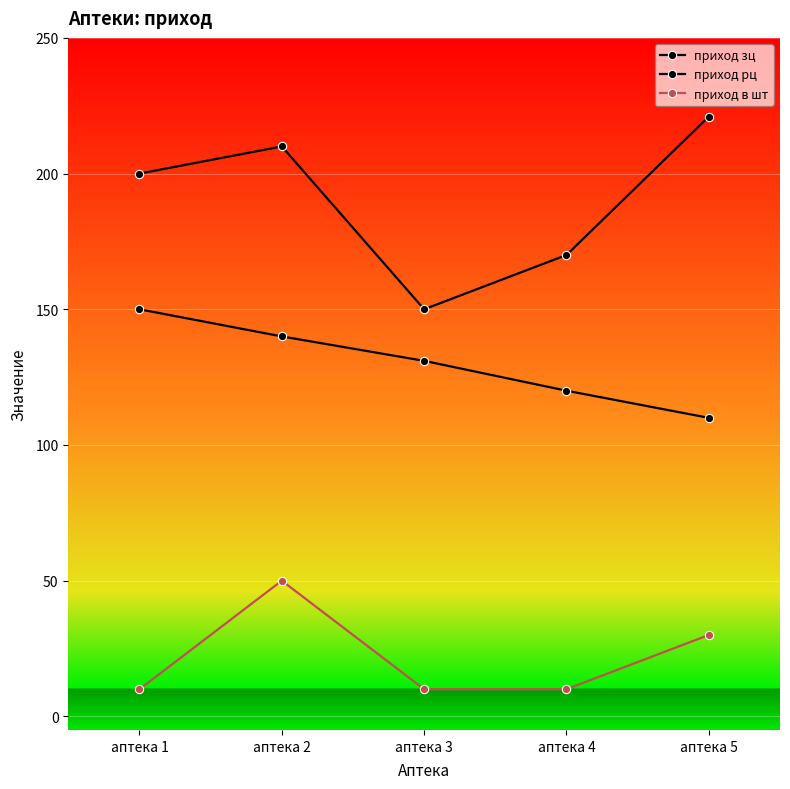

Between аптека 1 and аптека 4, which series saw the biggest shift?

приход зц